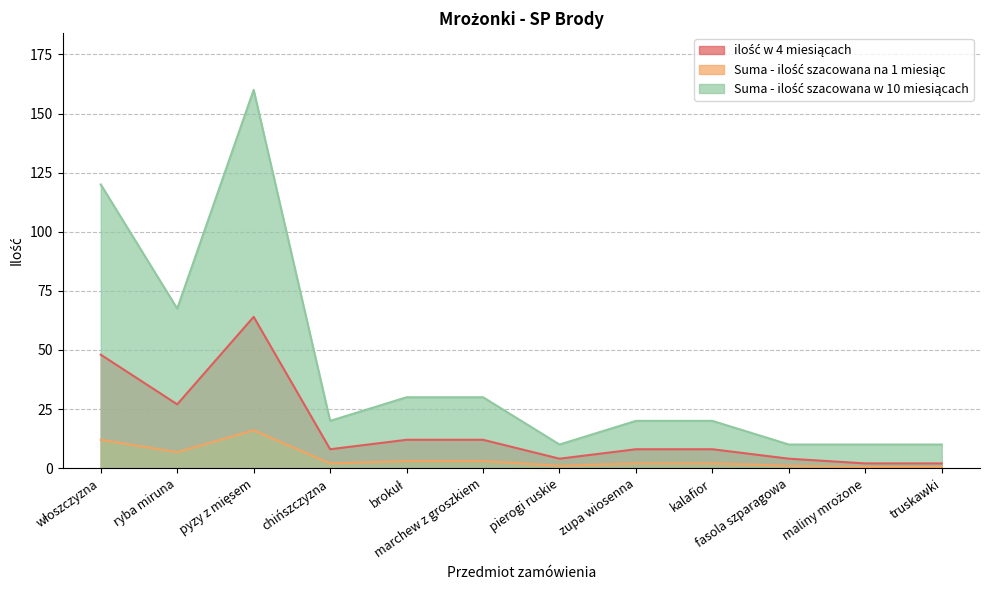

Reading left to right, extract all data points from this chart.

ilość w 4 miesiącach: 48.0	27.0	64.0	8.0	12.0	12.0	4.0	8.0	8.0	4.0	2.0	2.0
Suma - ilość szacowana na 1 miesiąc: 12.0	6.8	16.0	2.0	3.0	3.0	1.0	2.0	2.0	1.0	0.5	0.5
Suma - ilość szacowana w 10 miesiącach: 120.0	67.5	160.0	20.0	30.0	30.0	10.0	20.0	20.0	10.0	10.0	10.0